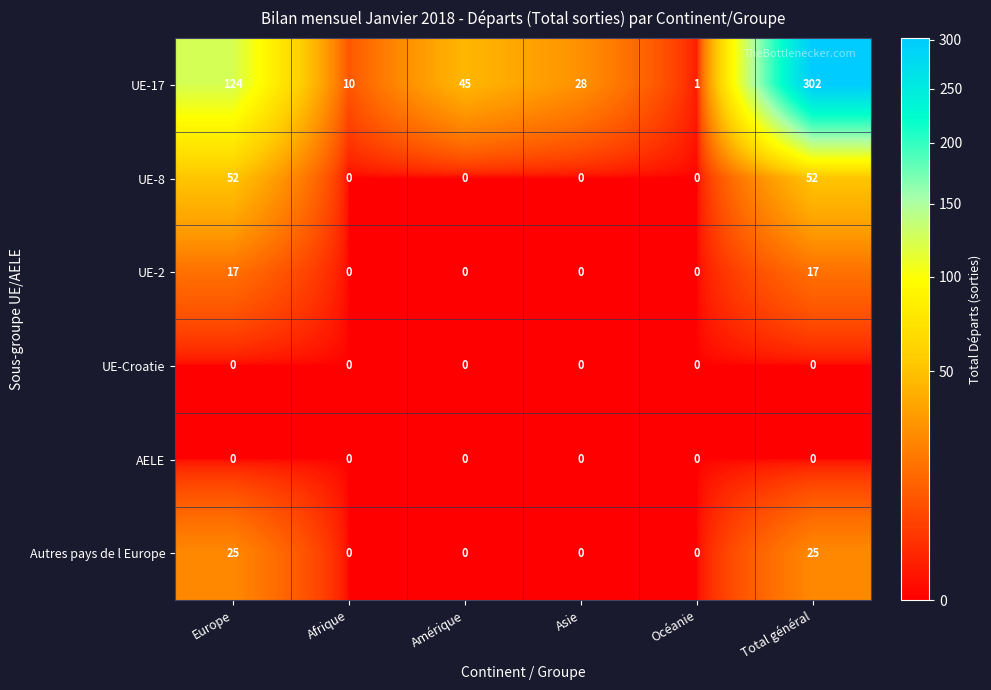

Which category has the highest value across all series?

Total général